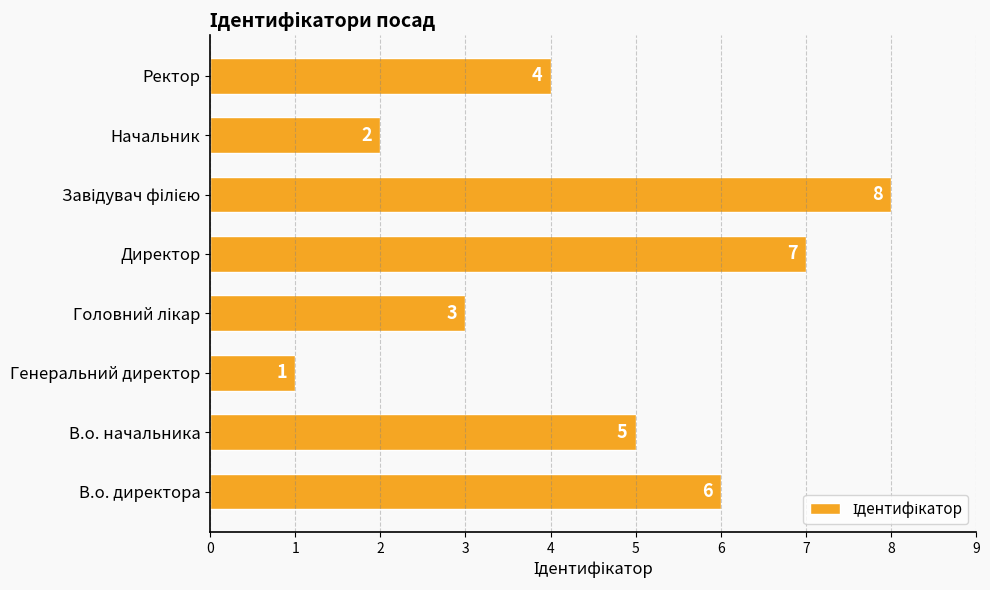

How many values are between 3 and 7?

5